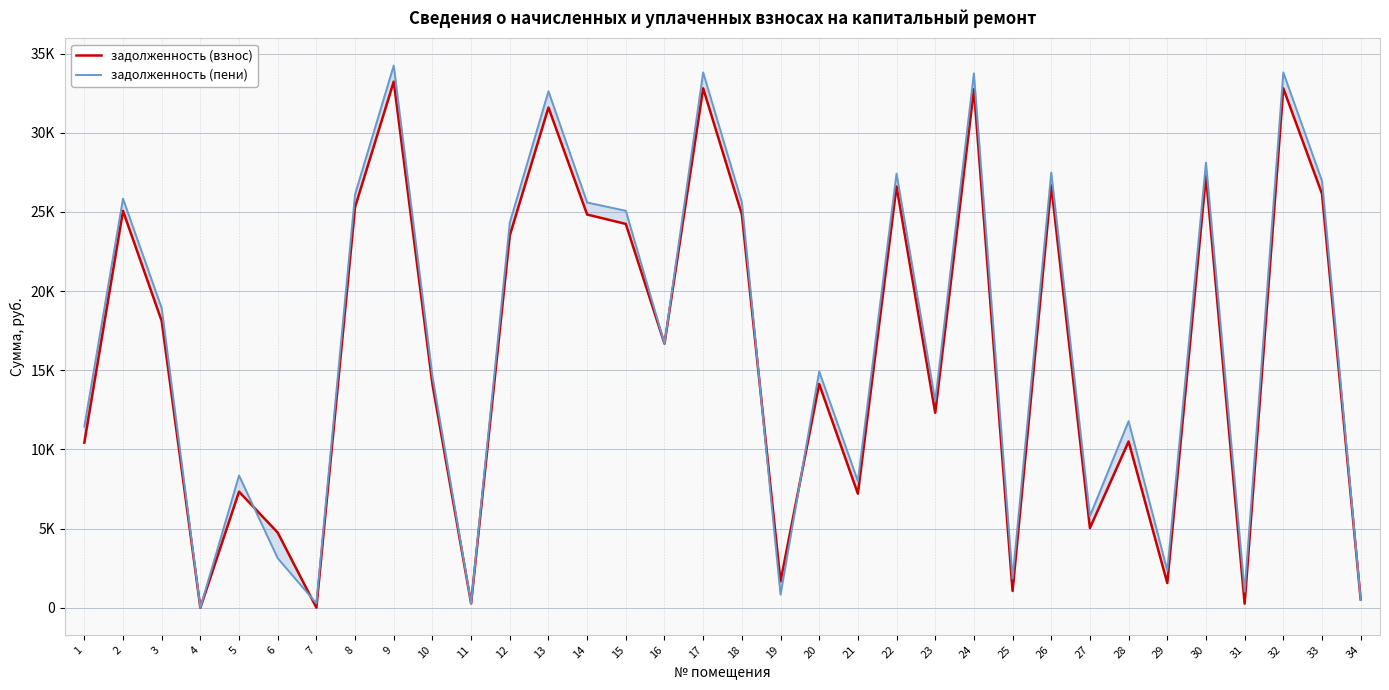

How many interior local valleys does the задолженность (пени) series have?

11